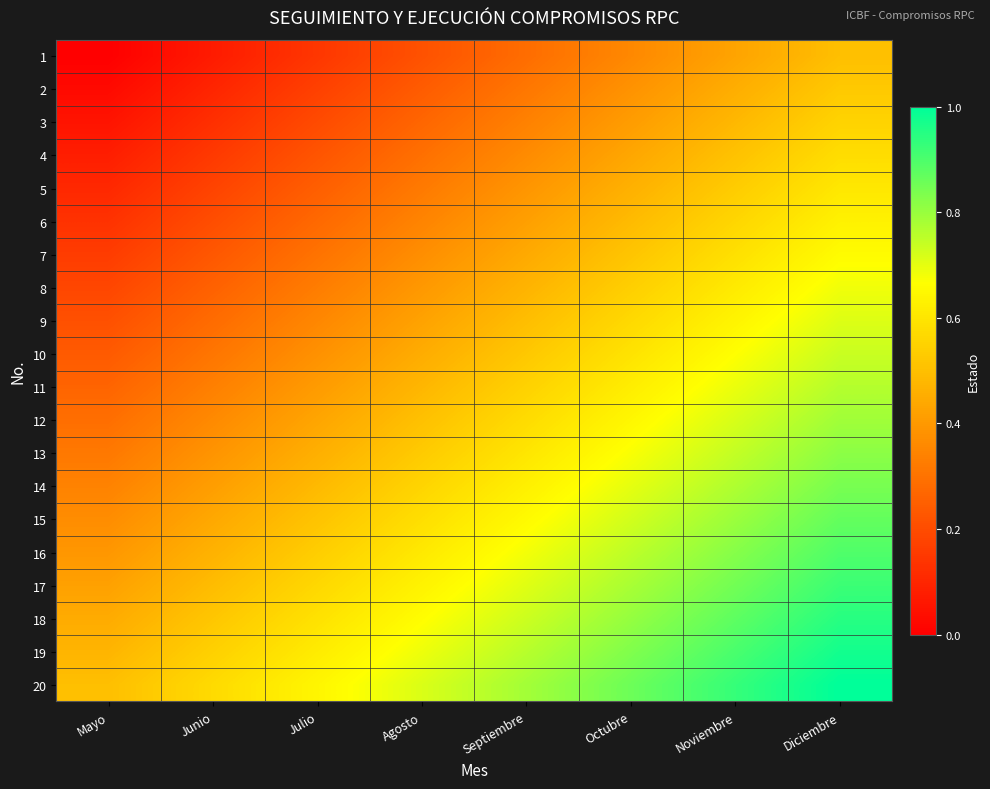

Reading left to right, extract all data points from this chart.

1: Mayo=0.0	Junio=0.1	Julio=0.1	Agosto=0.2	Septiembre=0.3	Octubre=0.4	Noviembre=0.4	Diciembre=0.5
2: Mayo=0.0	Junio=0.1	Julio=0.2	Agosto=0.2	Septiembre=0.3	Octubre=0.4	Noviembre=0.5	Diciembre=0.5
3: Mayo=0.1	Junio=0.1	Julio=0.2	Agosto=0.3	Septiembre=0.3	Octubre=0.4	Noviembre=0.5	Diciembre=0.6
4: Mayo=0.1	Junio=0.2	Julio=0.2	Agosto=0.3	Septiembre=0.4	Octubre=0.4	Noviembre=0.5	Diciembre=0.6
5: Mayo=0.1	Junio=0.2	Julio=0.2	Agosto=0.3	Septiembre=0.4	Octubre=0.5	Noviembre=0.5	Diciembre=0.6
6: Mayo=0.1	Junio=0.2	Julio=0.3	Agosto=0.3	Septiembre=0.4	Octubre=0.5	Noviembre=0.6	Diciembre=0.6
7: Mayo=0.2	Junio=0.2	Julio=0.3	Agosto=0.4	Septiembre=0.4	Octubre=0.5	Noviembre=0.6	Diciembre=0.7
8: Mayo=0.2	Junio=0.3	Julio=0.3	Agosto=0.4	Septiembre=0.5	Octubre=0.5	Noviembre=0.6	Diciembre=0.7
9: Mayo=0.2	Junio=0.3	Julio=0.4	Agosto=0.4	Septiembre=0.5	Octubre=0.6	Noviembre=0.6	Diciembre=0.7
10: Mayo=0.2	Junio=0.3	Julio=0.4	Agosto=0.5	Septiembre=0.5	Octubre=0.6	Noviembre=0.7	Diciembre=0.7
11: Mayo=0.3	Junio=0.3	Julio=0.4	Agosto=0.5	Septiembre=0.5	Octubre=0.6	Noviembre=0.7	Diciembre=0.8
12: Mayo=0.3	Junio=0.4	Julio=0.4	Agosto=0.5	Septiembre=0.6	Octubre=0.6	Noviembre=0.7	Diciembre=0.8
13: Mayo=0.3	Junio=0.4	Julio=0.5	Agosto=0.5	Septiembre=0.6	Octubre=0.7	Noviembre=0.7	Diciembre=0.8
14: Mayo=0.3	Junio=0.4	Julio=0.5	Agosto=0.6	Septiembre=0.6	Octubre=0.7	Noviembre=0.8	Diciembre=0.8
15: Mayo=0.4	Junio=0.4	Julio=0.5	Agosto=0.6	Septiembre=0.7	Octubre=0.7	Noviembre=0.8	Diciembre=0.9
16: Mayo=0.4	Junio=0.5	Julio=0.5	Agosto=0.6	Septiembre=0.7	Octubre=0.8	Noviembre=0.8	Diciembre=0.9
17: Mayo=0.4	Junio=0.5	Julio=0.6	Agosto=0.6	Septiembre=0.7	Octubre=0.8	Noviembre=0.8	Diciembre=0.9
18: Mayo=0.4	Junio=0.5	Julio=0.6	Agosto=0.7	Septiembre=0.7	Octubre=0.8	Noviembre=0.9	Diciembre=0.9
19: Mayo=0.5	Junio=0.5	Julio=0.6	Agosto=0.7	Septiembre=0.8	Octubre=0.8	Noviembre=0.9	Diciembre=1.0
20: Mayo=0.5	Junio=0.6	Julio=0.6	Agosto=0.7	Septiembre=0.8	Octubre=0.9	Noviembre=0.9	Diciembre=1.0